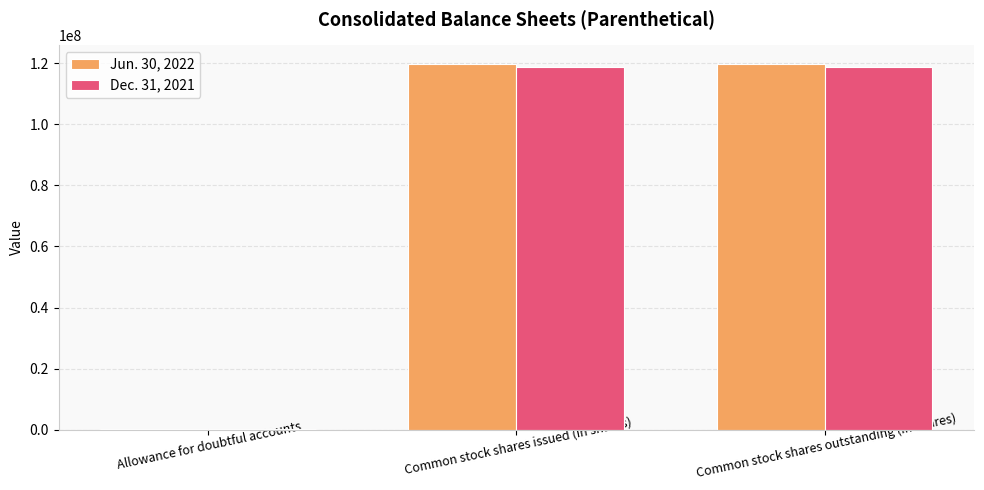

Is it true that Jun. 30, 2022 equals 52698033 at Common stock shares outstanding (in shares)?

False